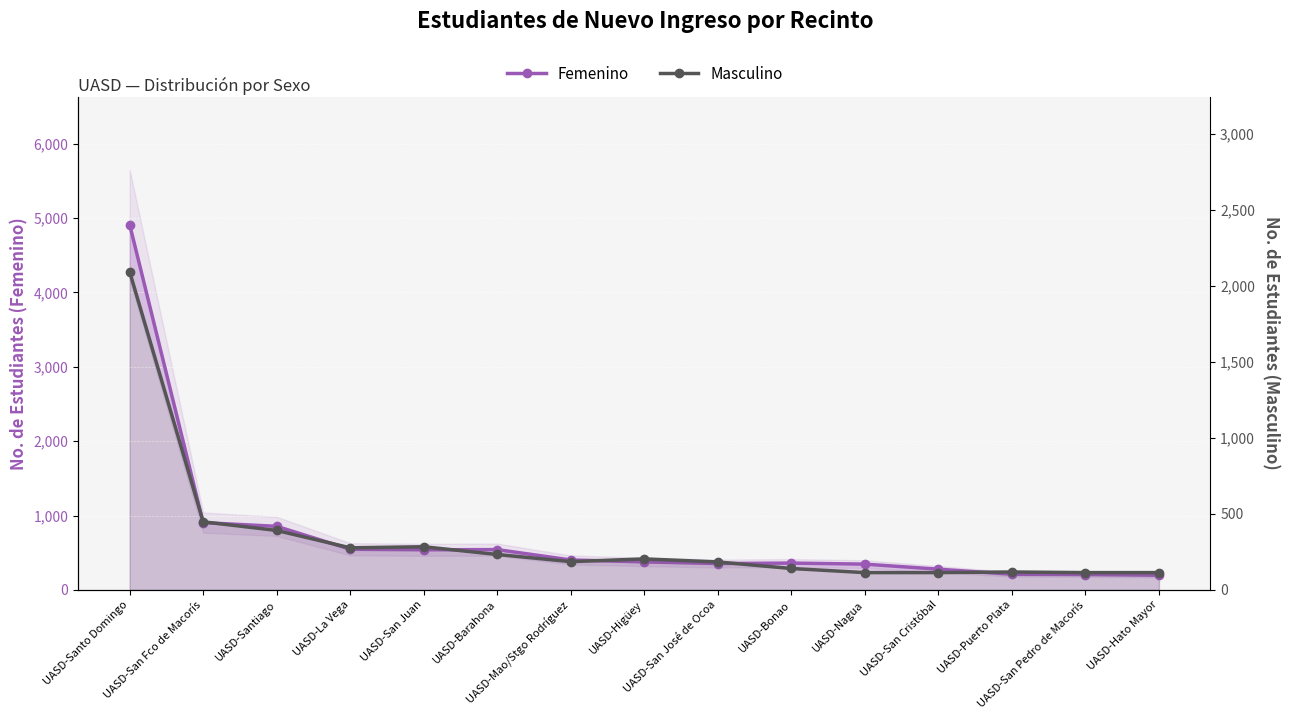

What is the sum of the Masculino values at UASD-Hato Mayor and UASD-San Fco de Macorís?

562